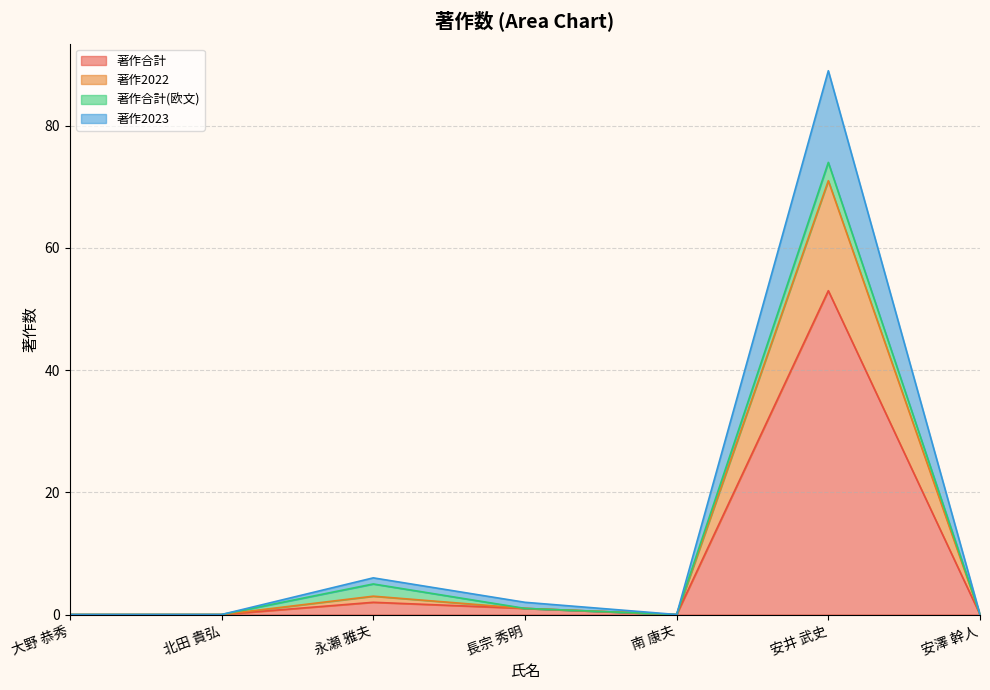

The value of 著作2023 at 安澤 幹人 is -47. True or false?

False